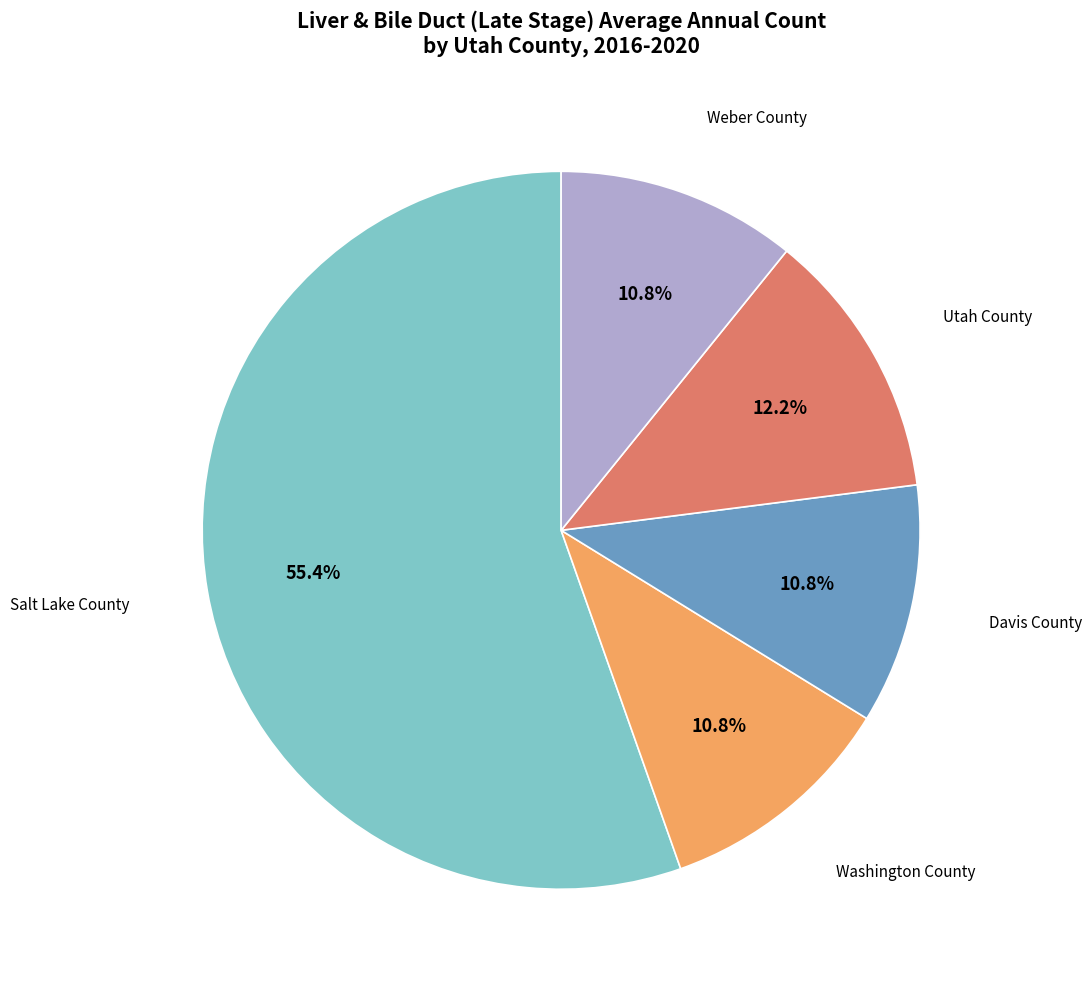

Is there any slice that represents more than half of the pie?

Yes